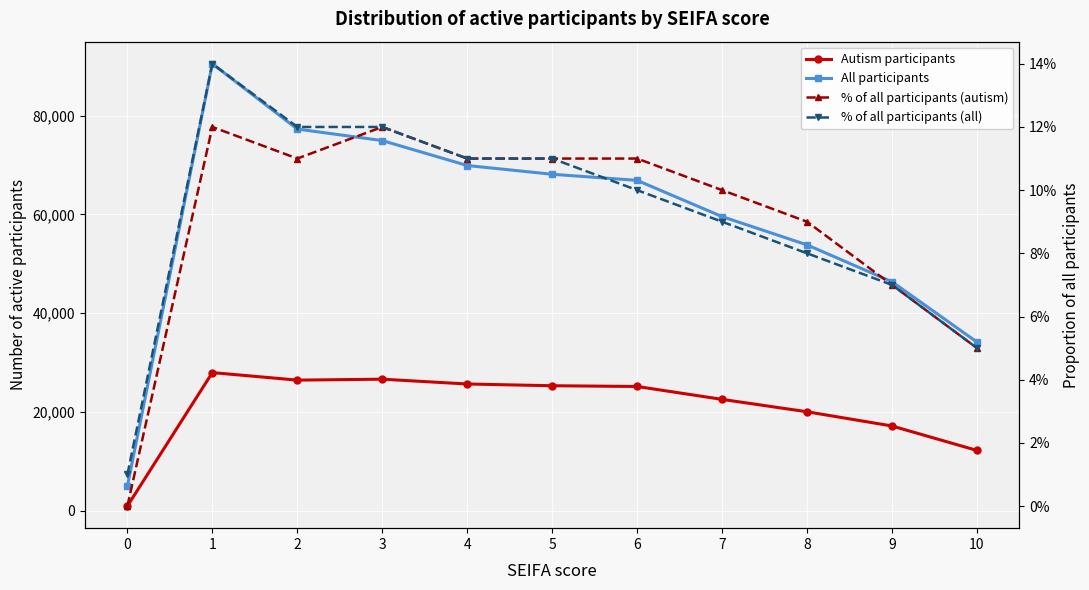

Reading right to left, list all the values displayed in this chart.

Autism participants: 10=12214.0	9=17162.0	8=20042.0	7=22549.0	6=25161.0	5=25312.0	4=25665.0	3=26638.0	2=26449.0	1=27970.0	0=957.0
All participants: 10=34148.0	9=46357.0	8=53821.0	7=59547.0	6=66881.0	5=68119.0	4=69891.0	3=74937.0	2=77270.0	1=90485.0	0=4993.0
% of all participants (autism): 10=0.1	9=0.1	8=0.1	7=0.1	6=0.1	5=0.1	4=0.1	3=0.1	2=0.1	1=0.1	0=0.0
% of all participants (all): 10=0.1	9=0.1	8=0.1	7=0.1	6=0.1	5=0.1	4=0.1	3=0.1	2=0.1	1=0.1	0=0.0